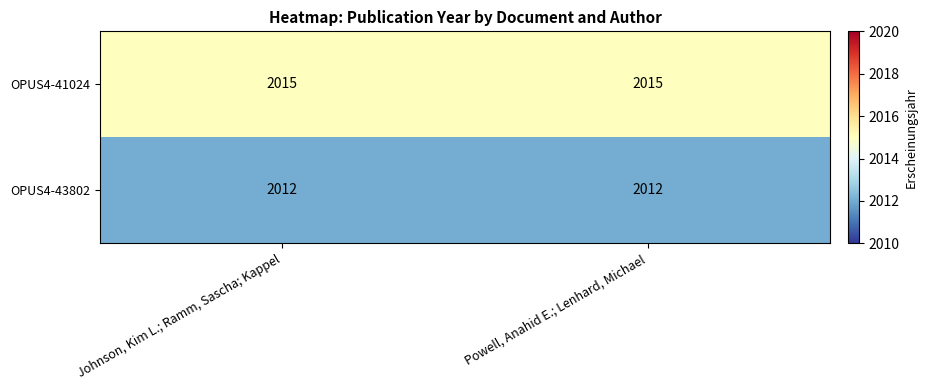

What is the spread (max minus min) of values at Powell, Anahid E.; Lenhard, Michael?

3